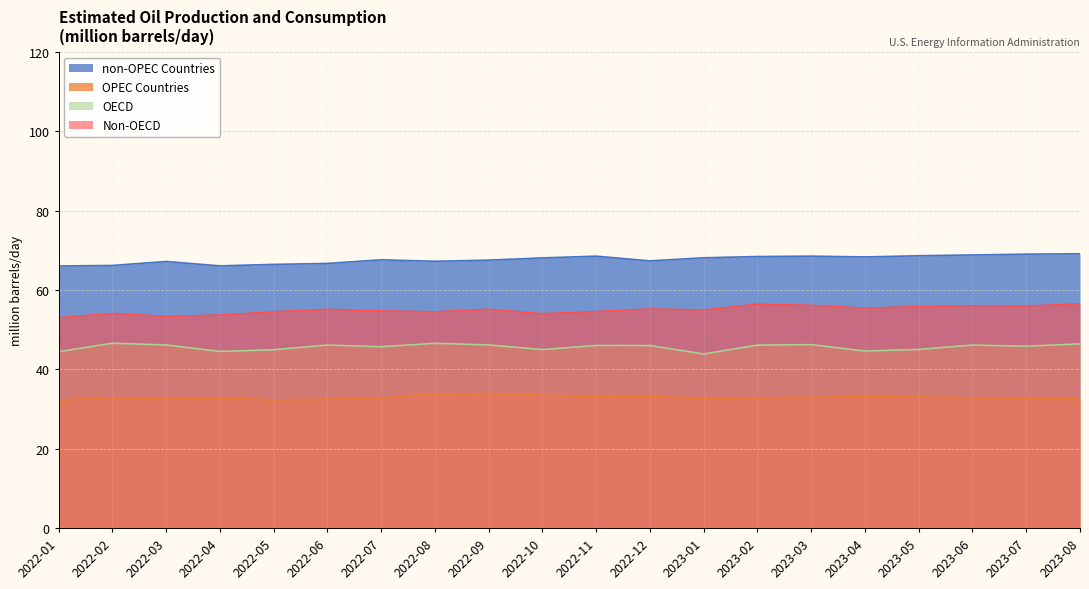

Read the OECD value at 2022-01.

44.4